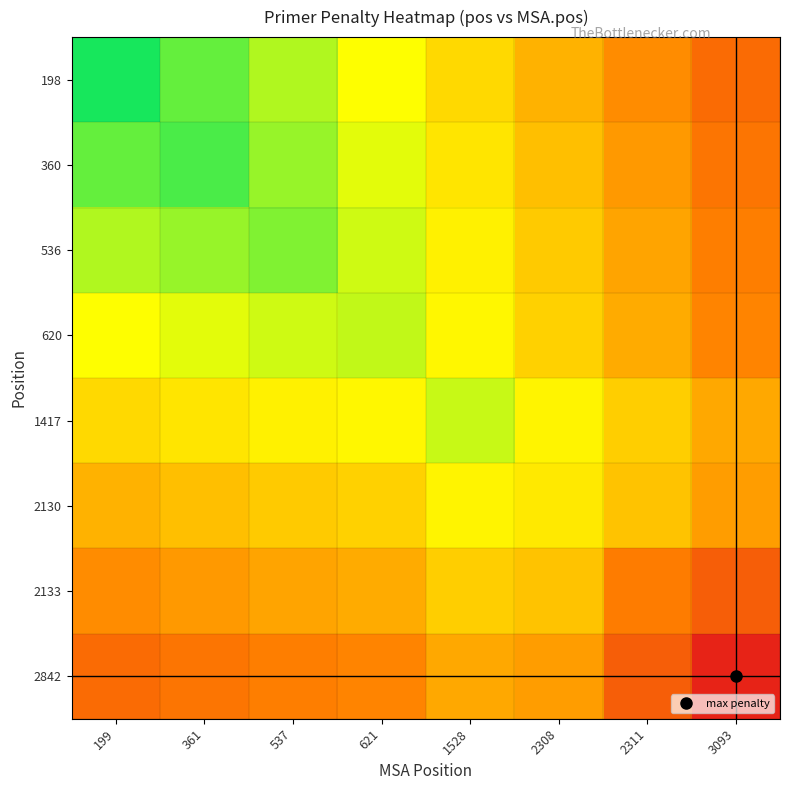

Which series has the largest total across all categories?

2842